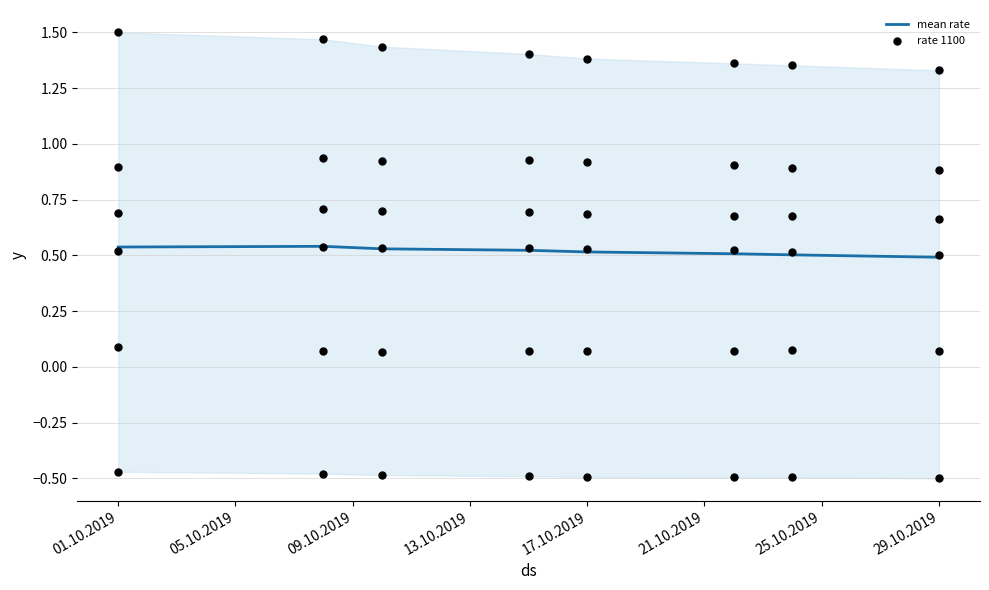

The mean rate series shows 0.1 at 17.10.2019. True or false?

False